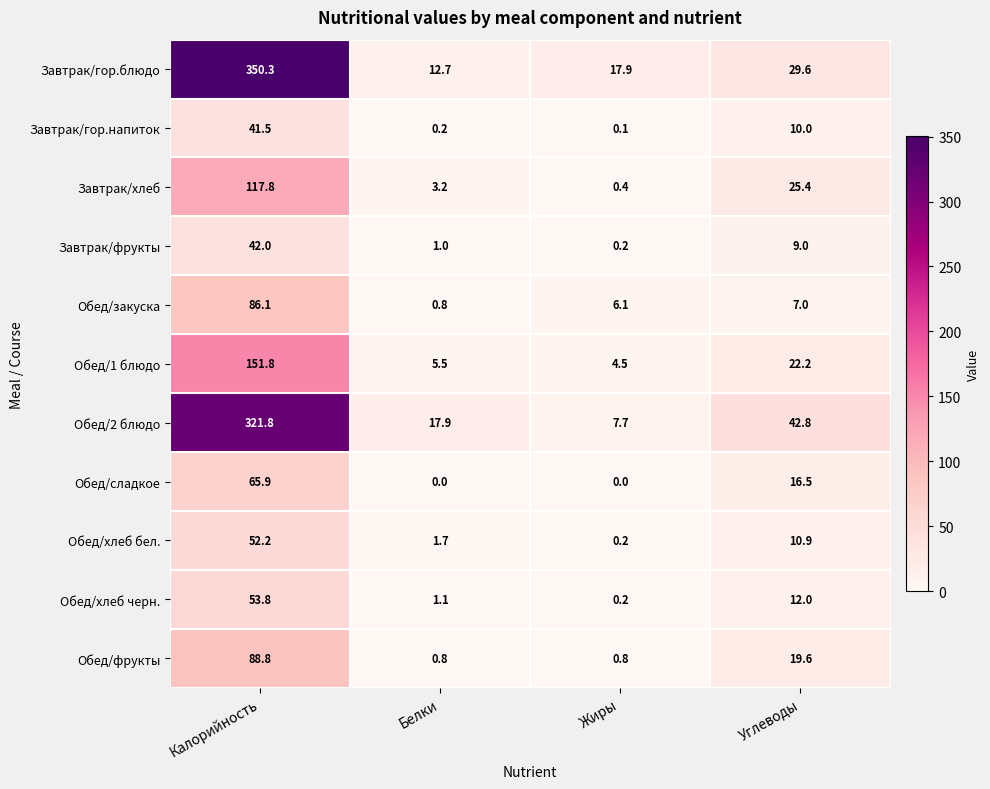

What is the difference between the highest and lowest values at Жиры?

17.9